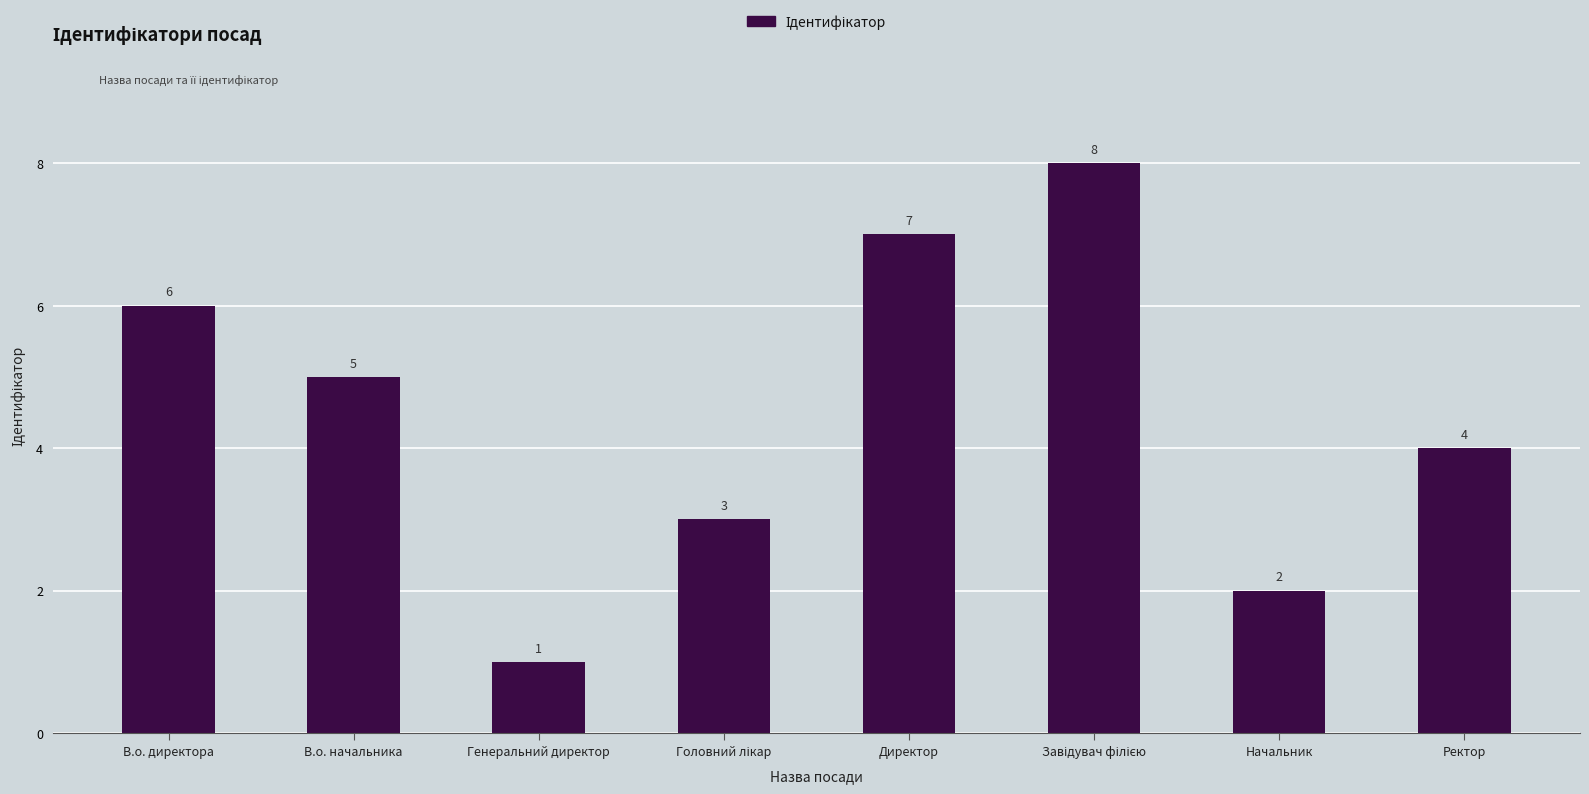

What is the difference between the second highest and minimum values?

6